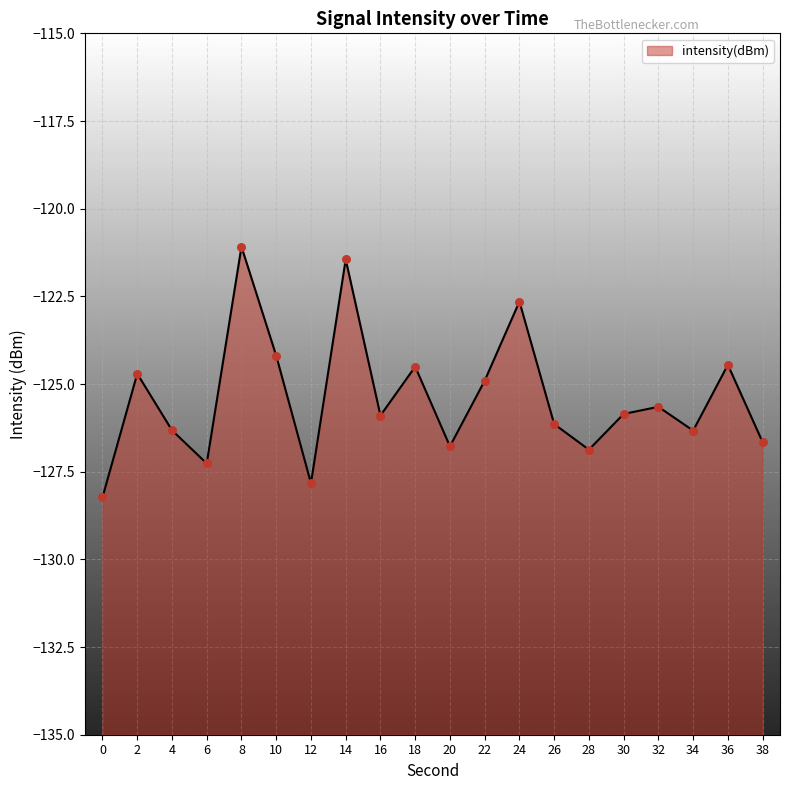

Between 26 and 20, which is larger?

26